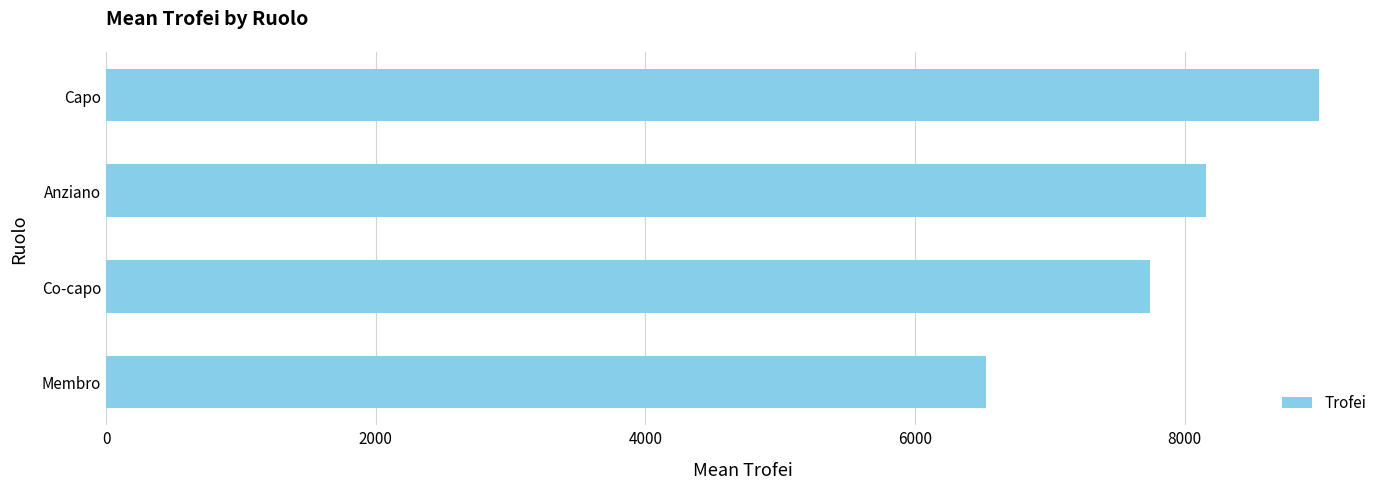

Rank the categories by value from lowest to highest.

Membro, Co-capo, Anziano, Capo